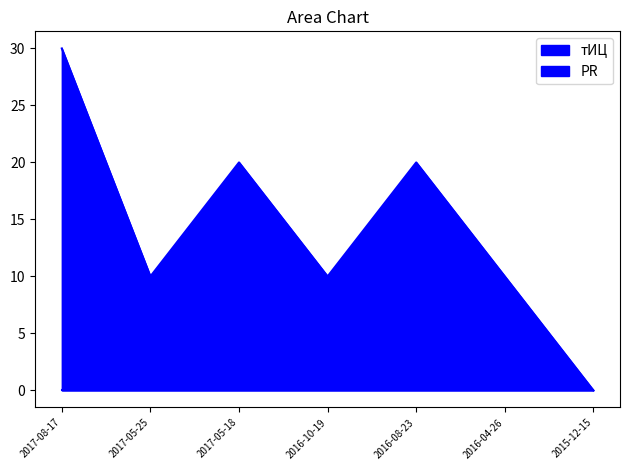

What is the difference between the maximum and minimum values?

30